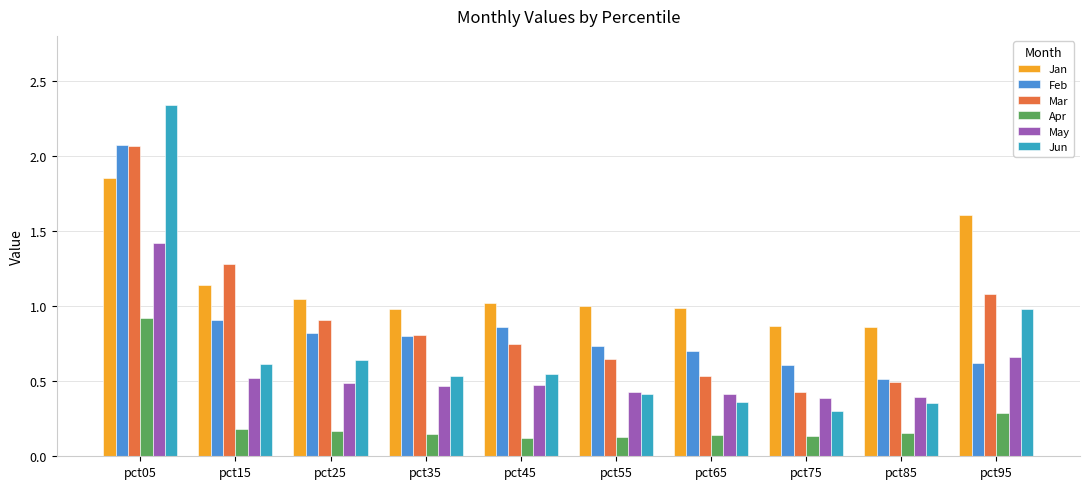

Which series has the largest total across all categories?

Jan